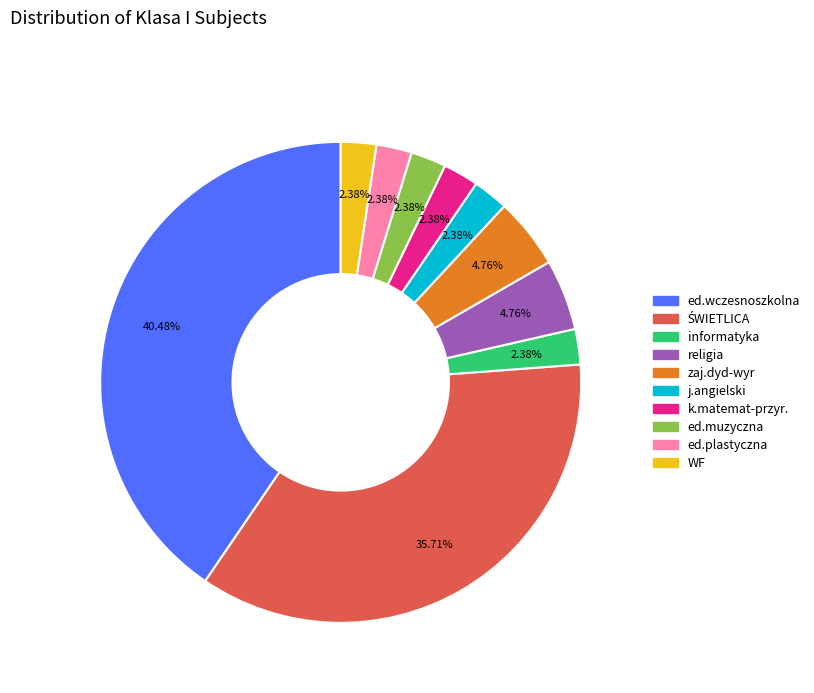

To the nearest percent, what is the average slice percentage?

10%